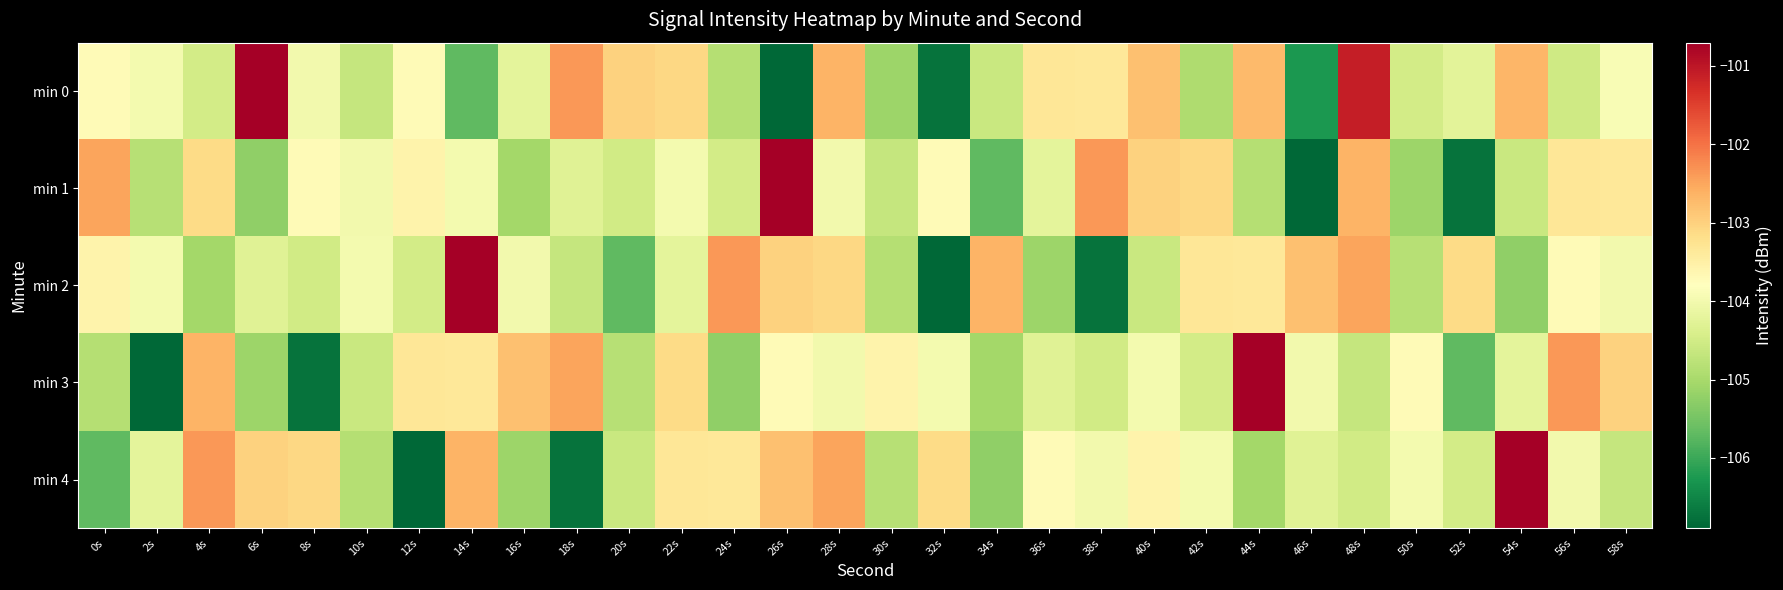

How many categories are shown in the chart?

30